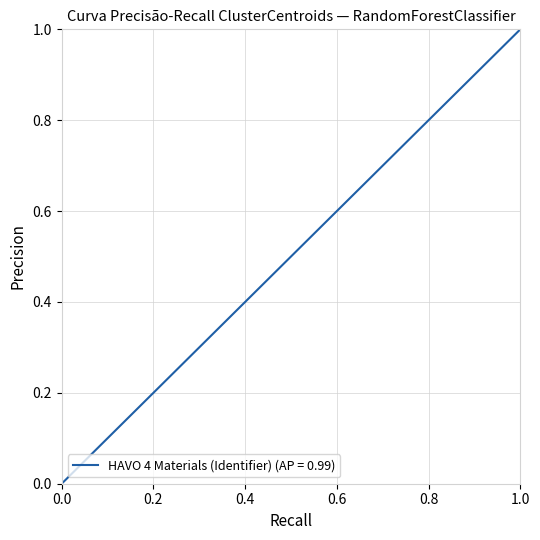

How many values are above zero?

6